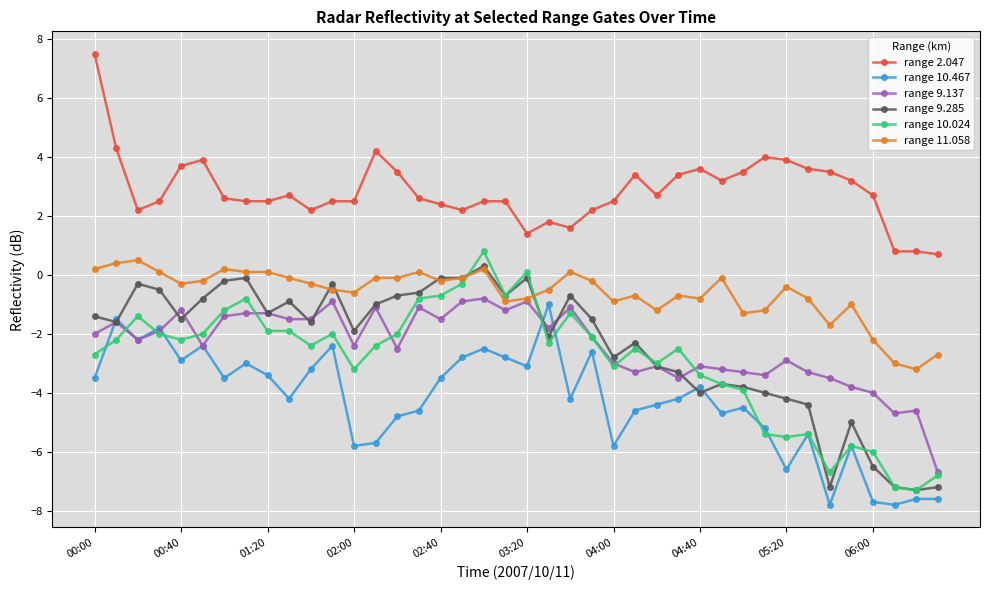

True or false: range 10.467 and range 2.047 intersect in this chart.

False